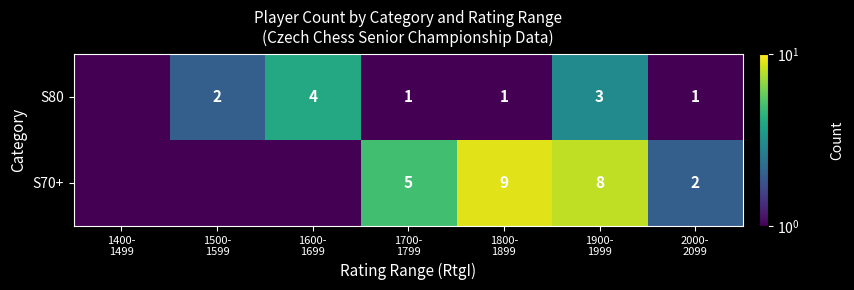

List the series in order of their peak value, lowest first.

S80, S70+